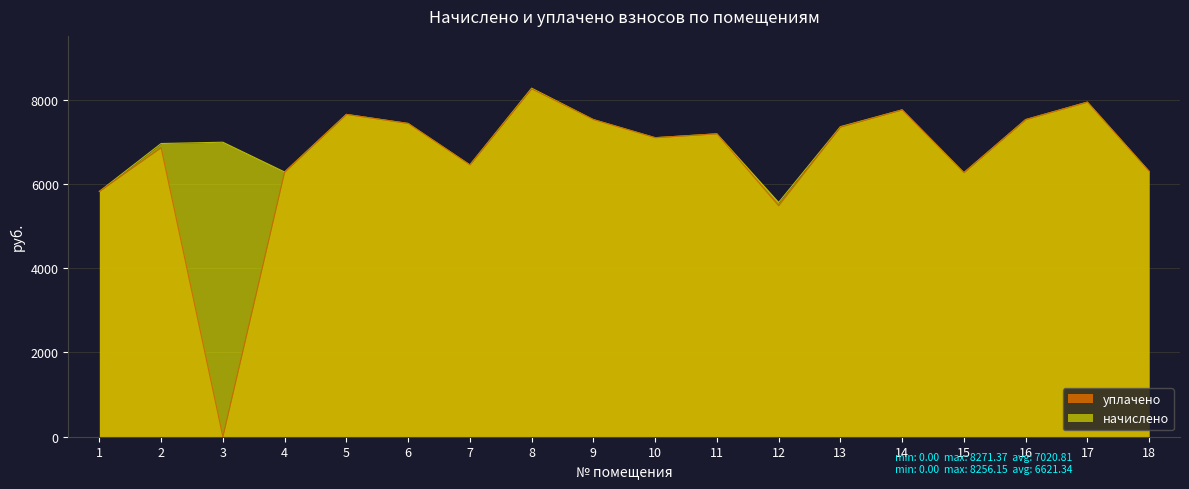

Between 1 and 3, which series saw the biggest shift?

уплачено